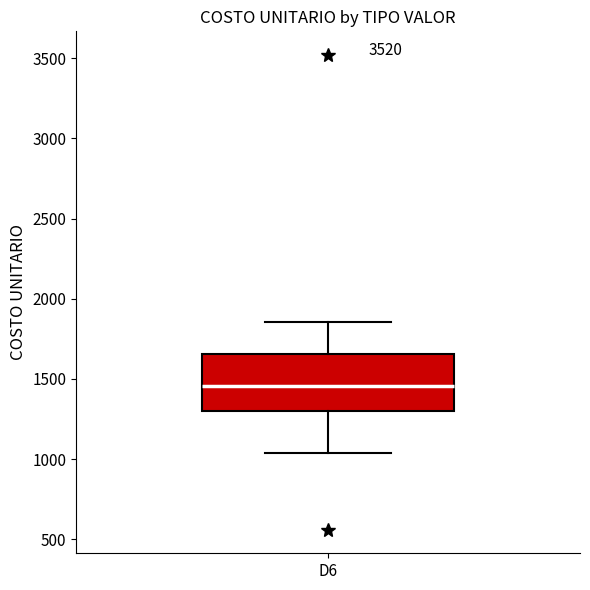

Transcribe this box plot: give where the median line is, the range the box spans, and where the two whiskers end, as read against the y-axis. The values are not printed on the chart, so give them approximately, as read against the axis.

median 1450, box 1300 to 1650, whiskers 1050 to 1850